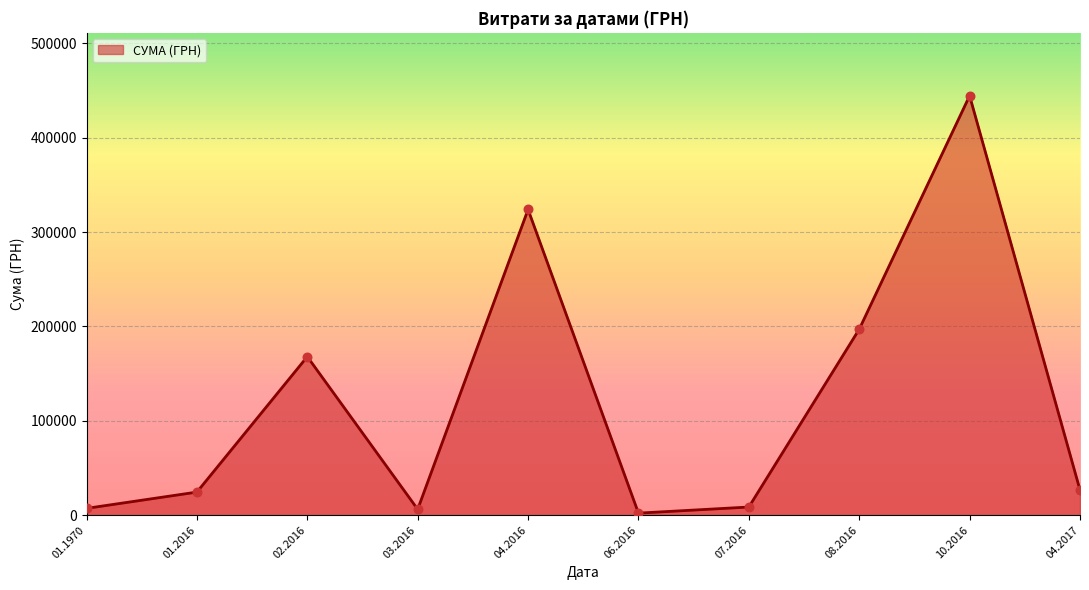

What is the change in value from 02.2016 to 04.2016?

+155958.9